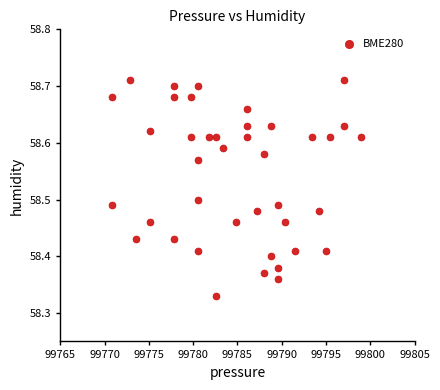

What is the range of Y values (max minus min)?

0.4